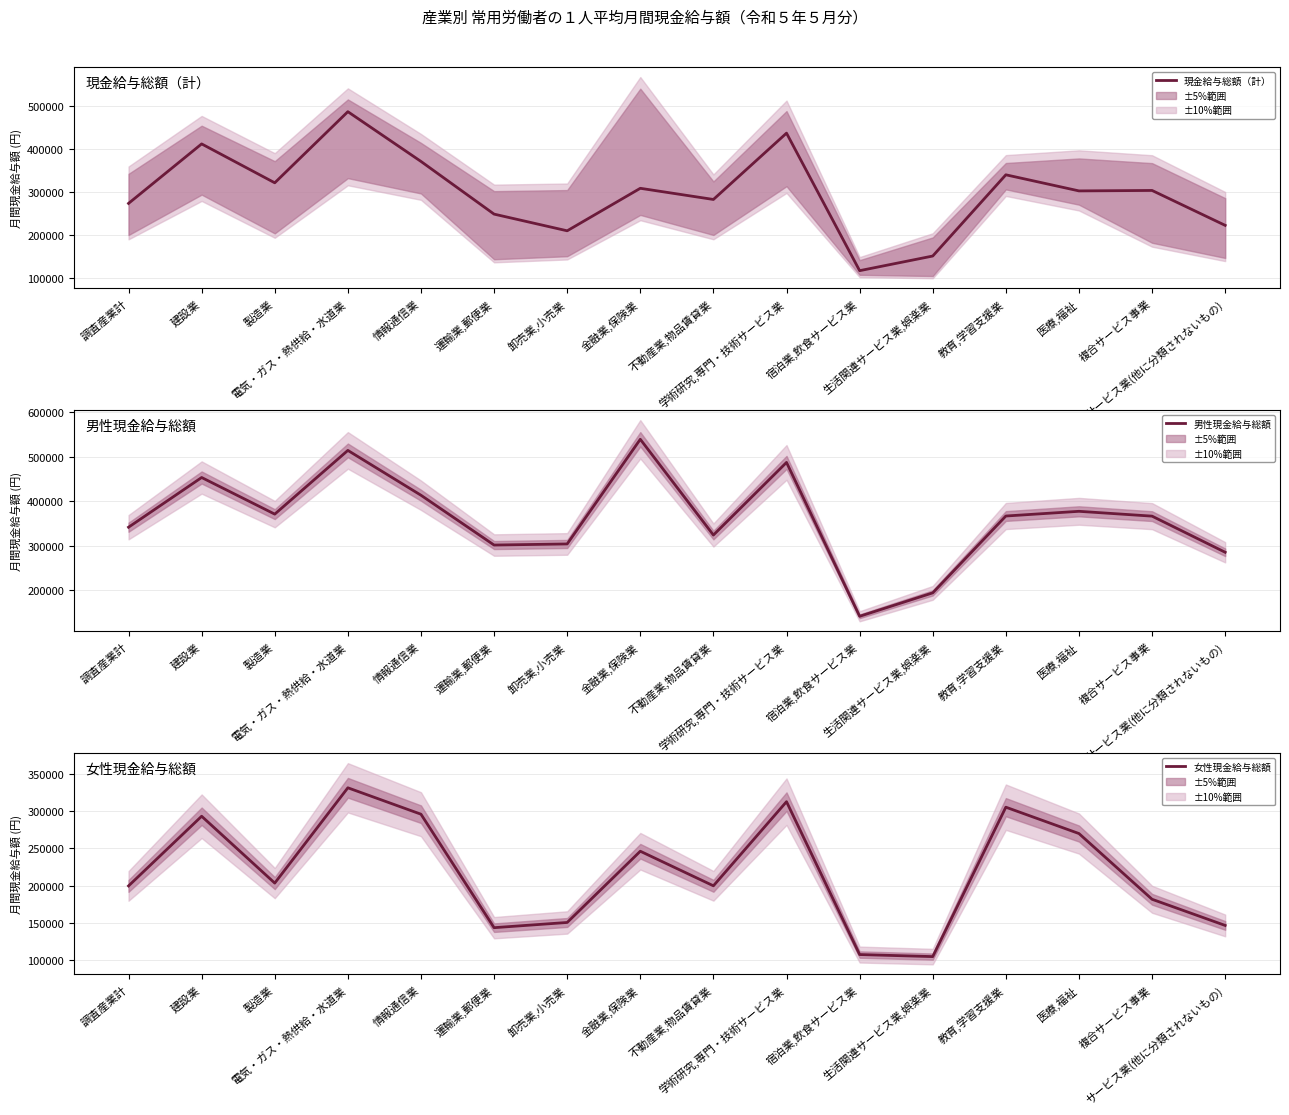

What are all the series names shown in the legend?

現金給与総額（計）, 男性現金給与総額, 女性現金給与総額